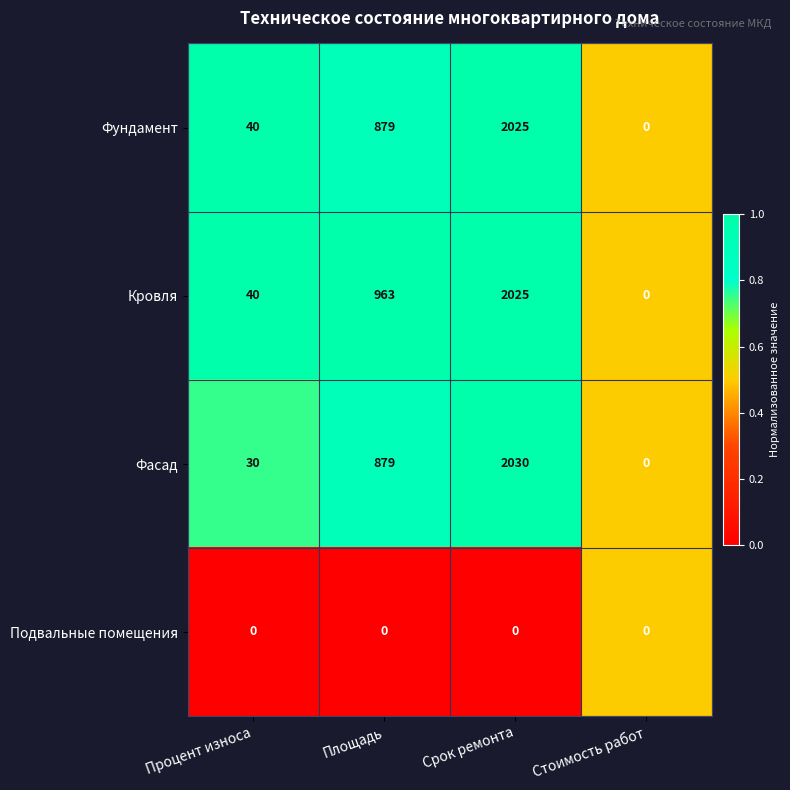

Rank the categories by Фундамент value from highest to lowest.

Срок ремонта, Площадь, Процент износа, Стоимость работ